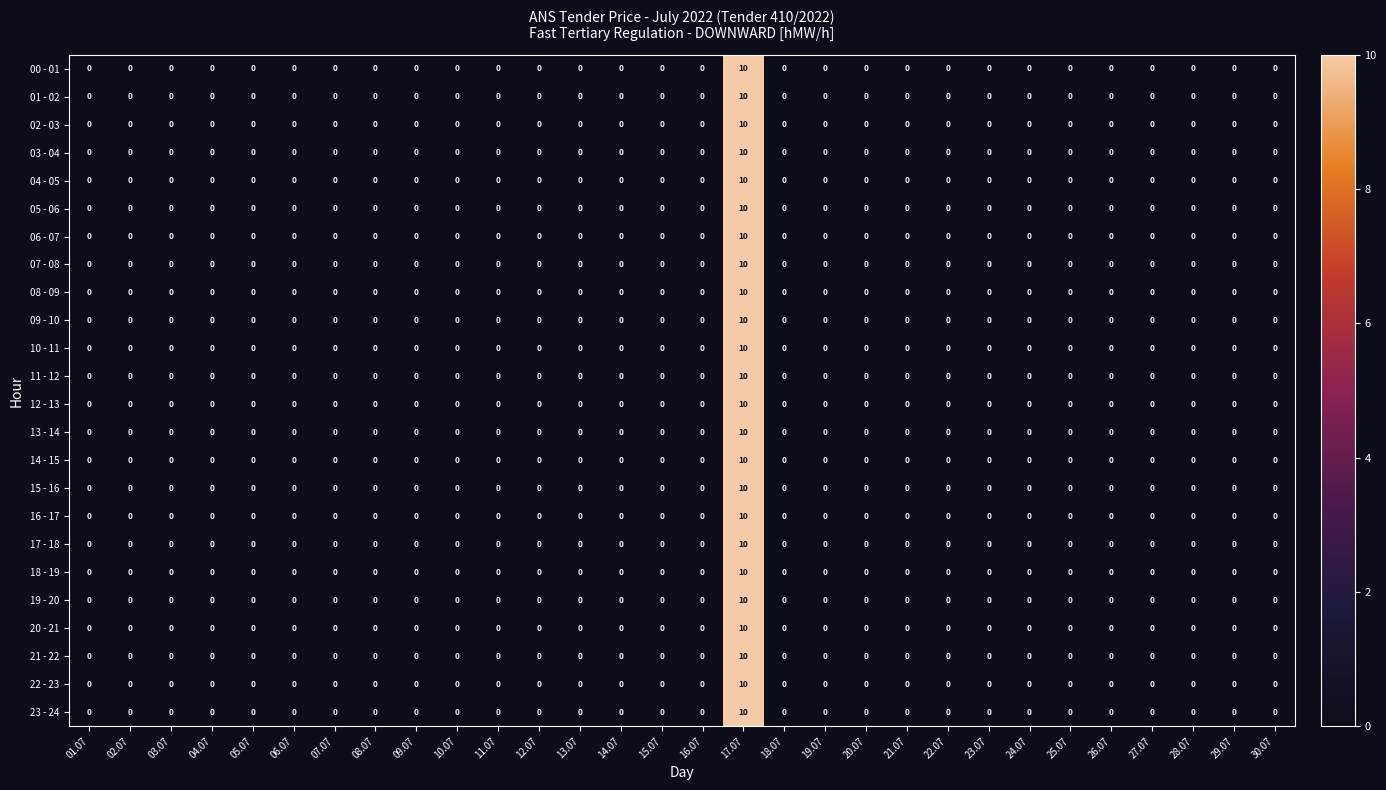

Is the value of 12 - 13 at 17.07 greater than the value of 18 - 19 at 08.07?

Yes